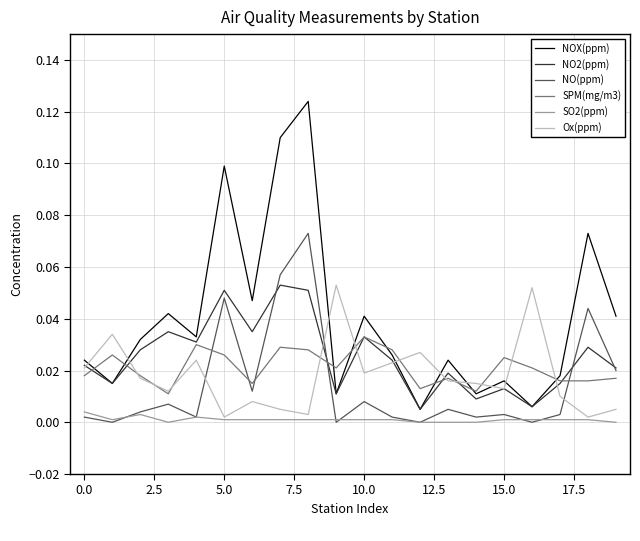

Which series has the largest total across all categories?

NOX(ppm)